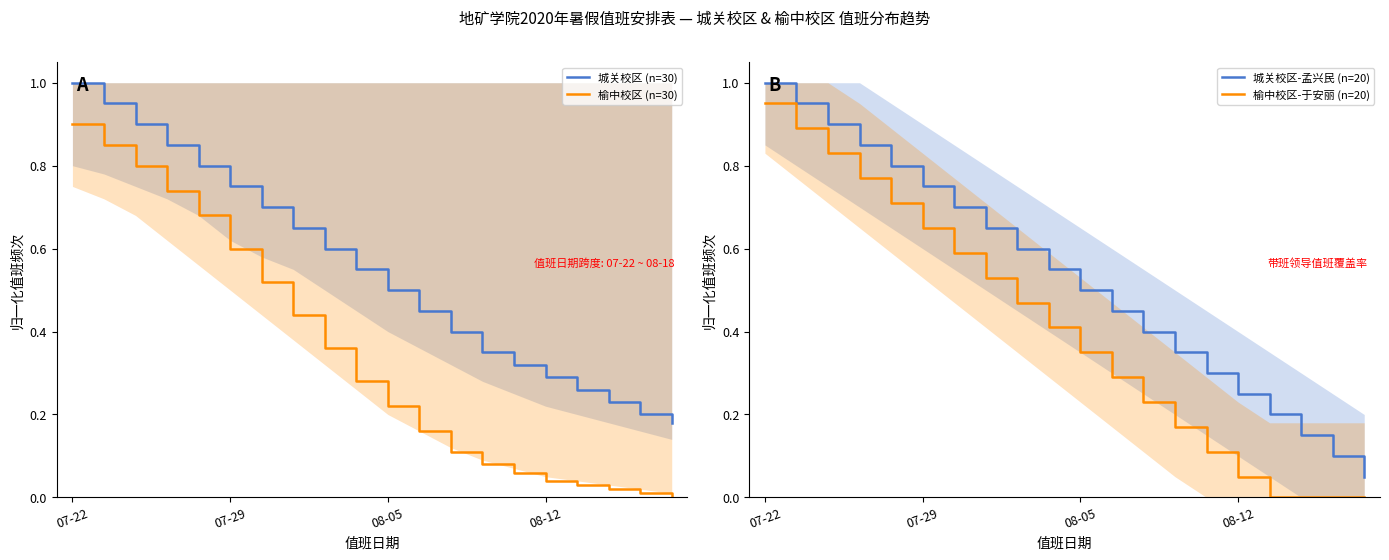

What is the spread (max minus min) of values at 8?

0.2